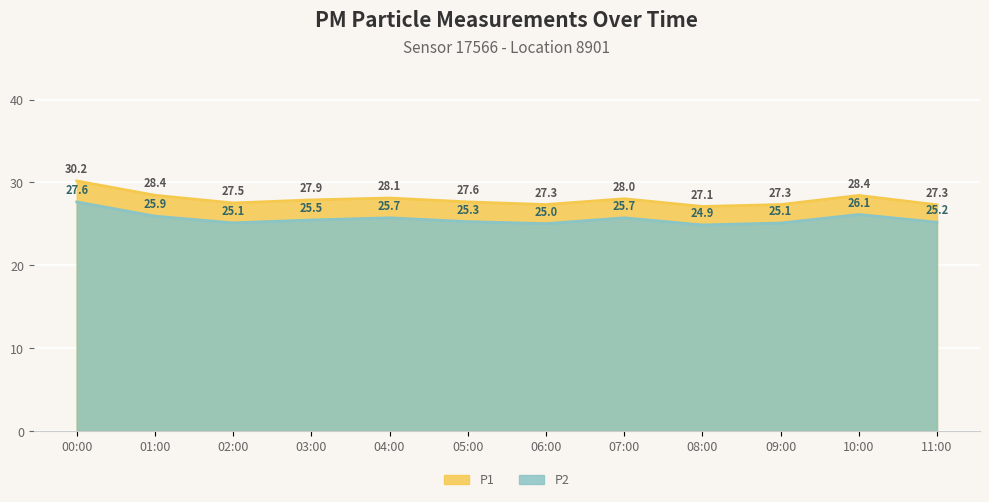

What is the greatest value displayed?

30.2